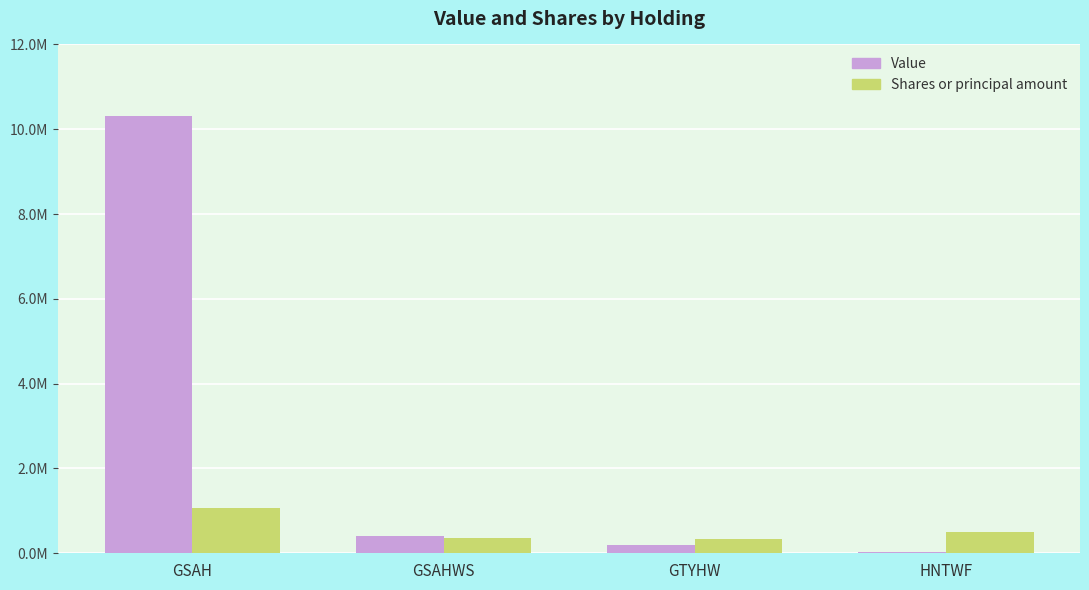

What is the smallest value displayed?

35000